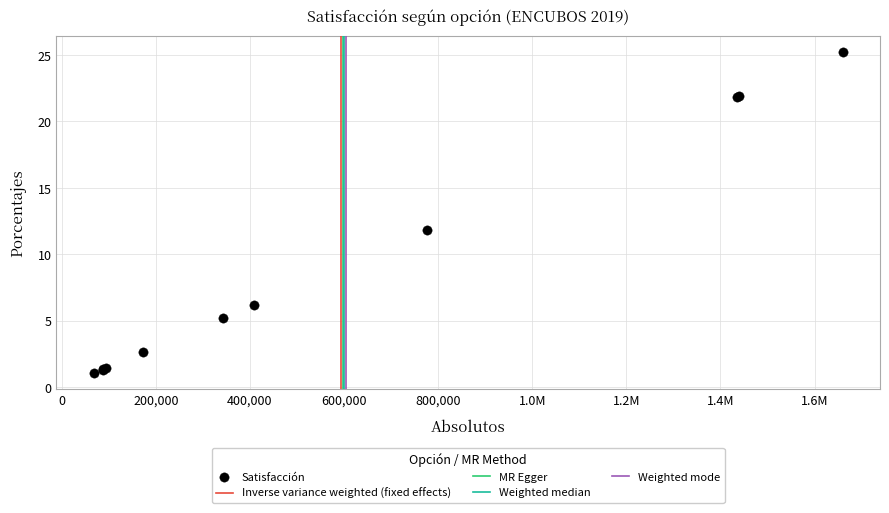

What Y value in the scatter plot is closest to 13?

11.8